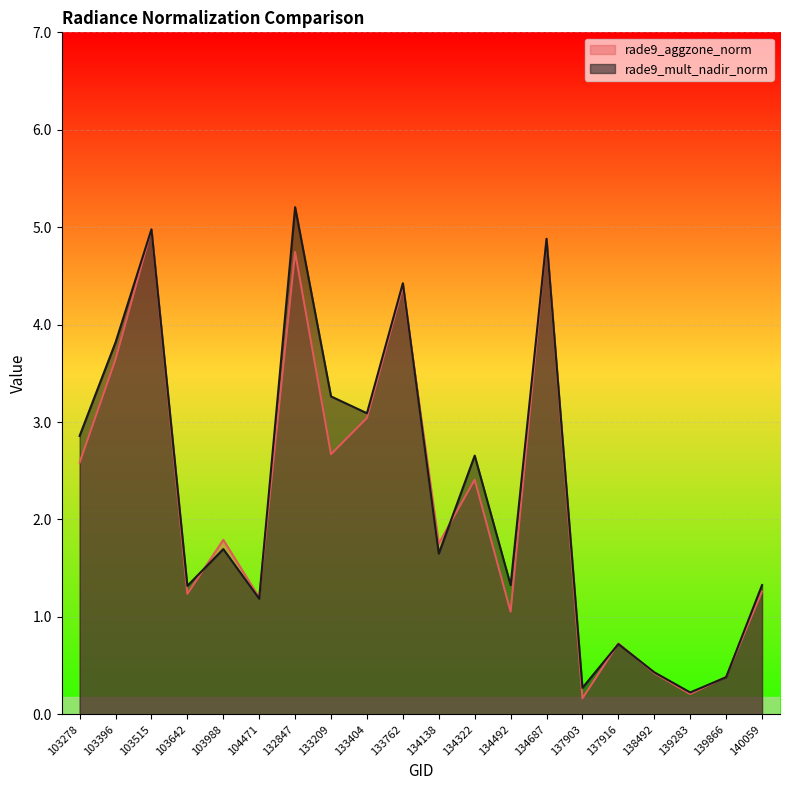

Which series has the largest range (max minus min)?

rade9_mult_nadir_norm